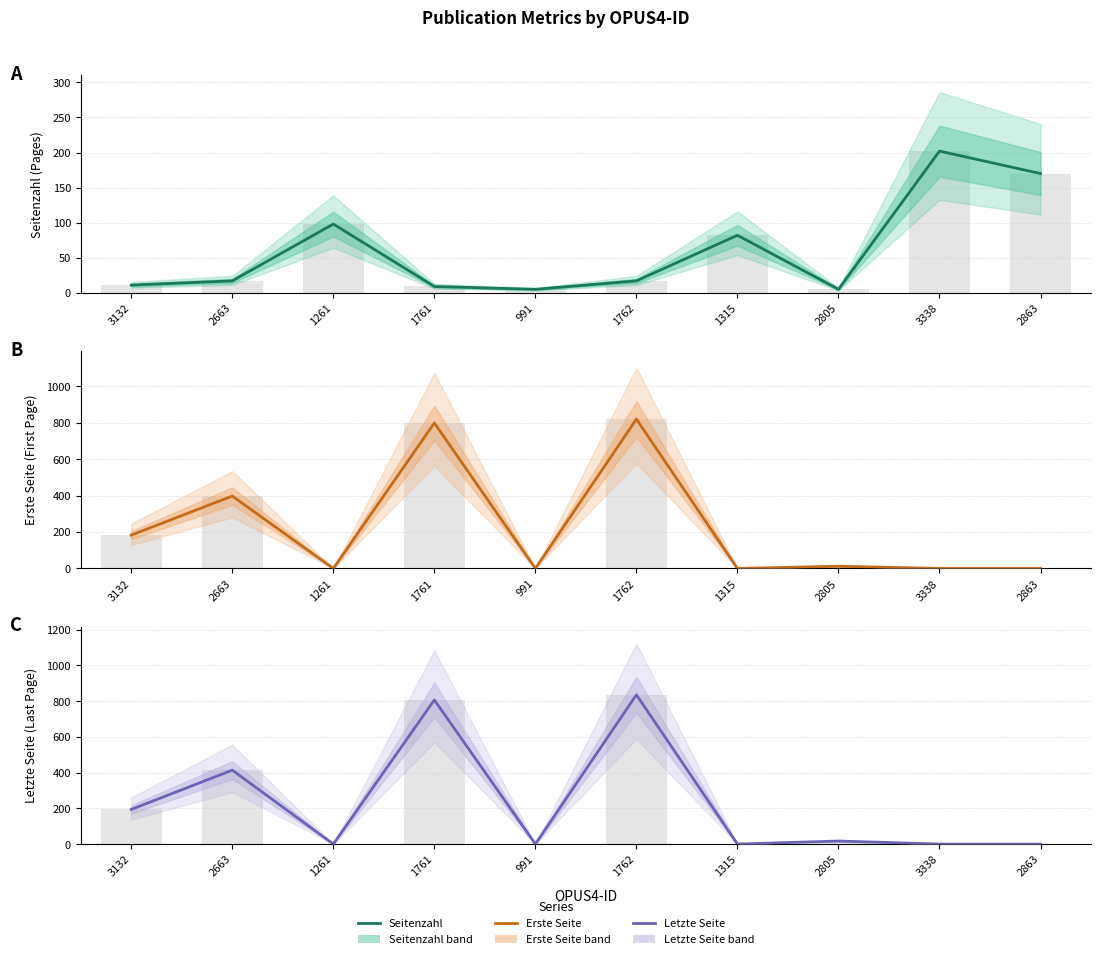

At which label does Seitenzahl first exceed 17?

1261